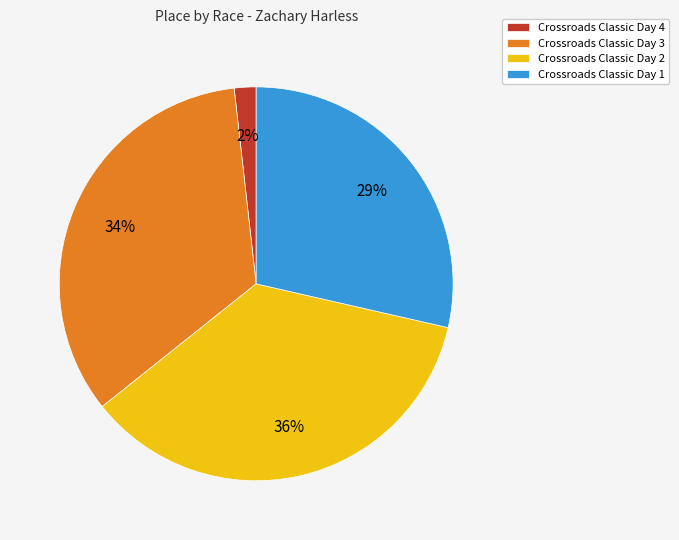

How many segments does this pie chart have?

4